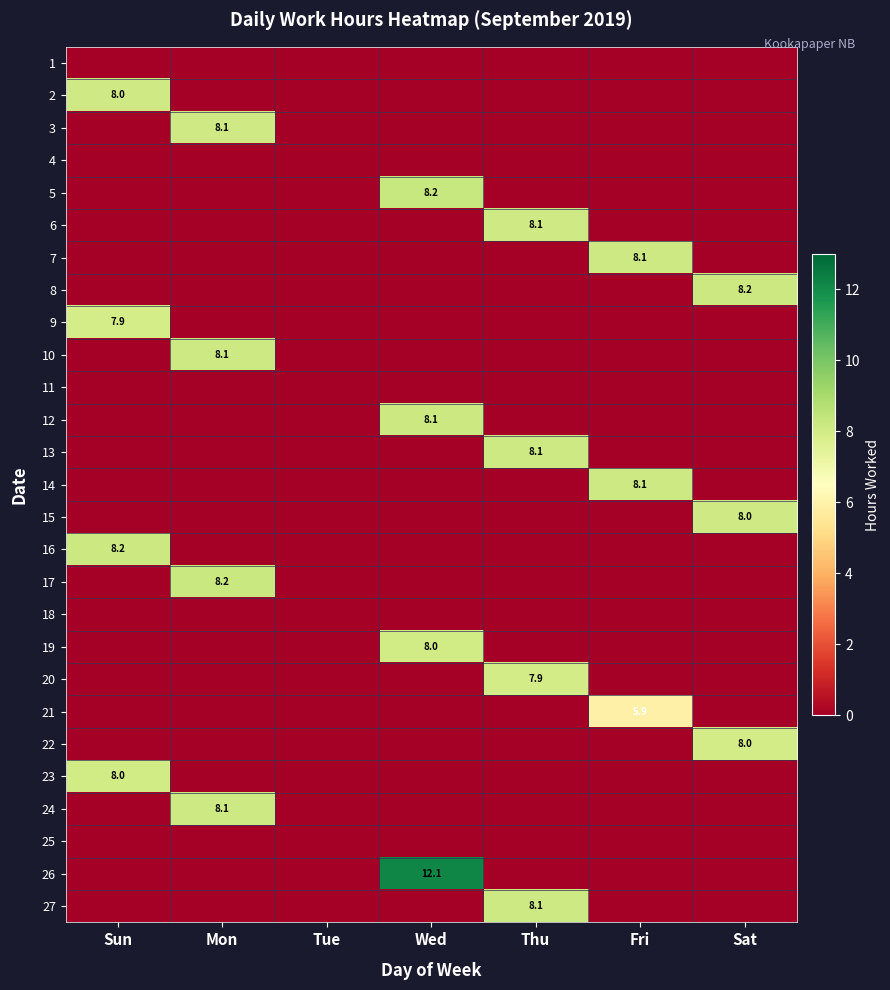

True or false: 8 has a value of -3.7 at Fri.

False